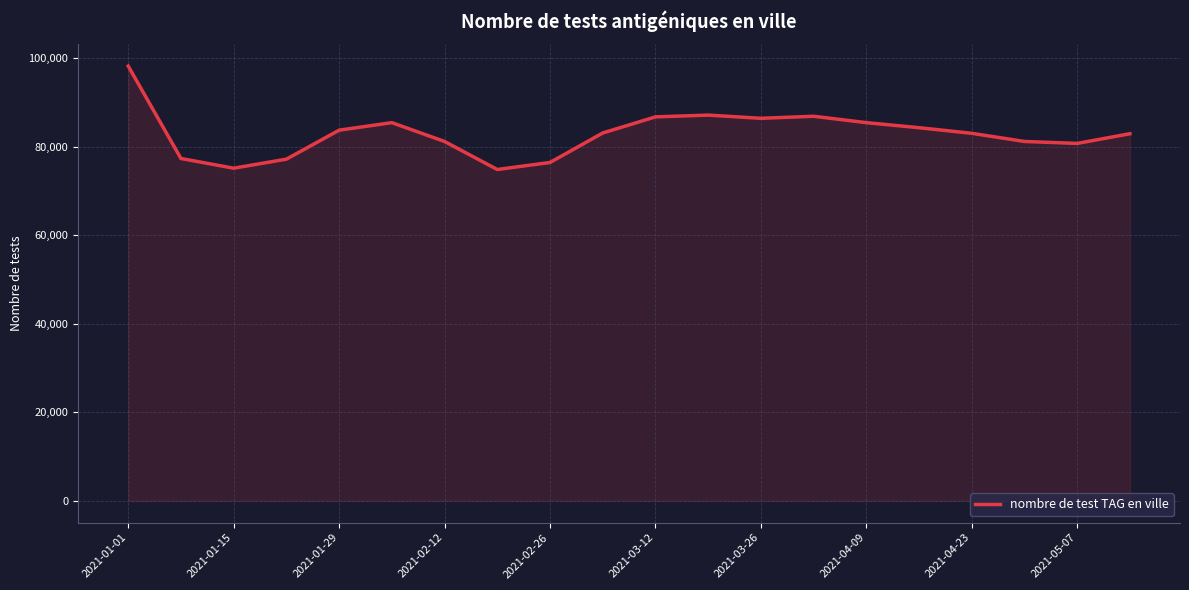

What is the minimum value shown in the chart?

74891